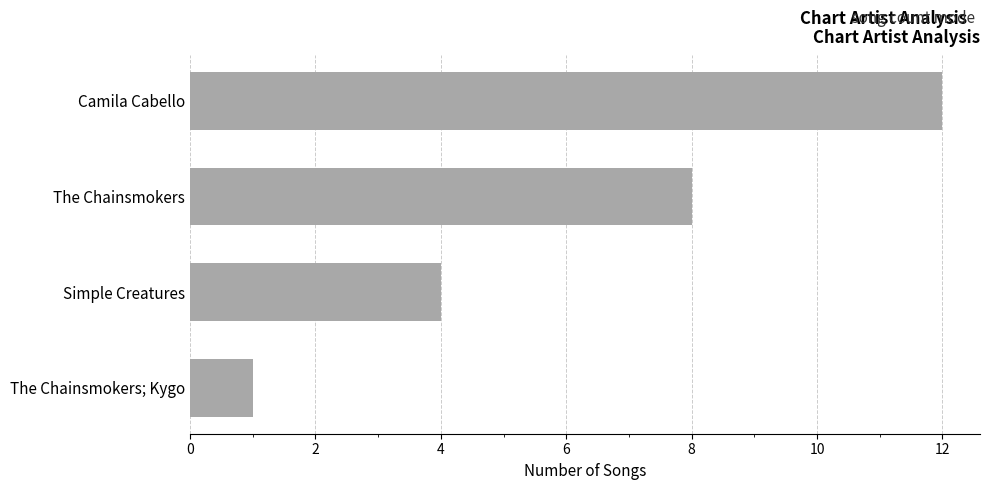

Count the number of categories in the chart.

4